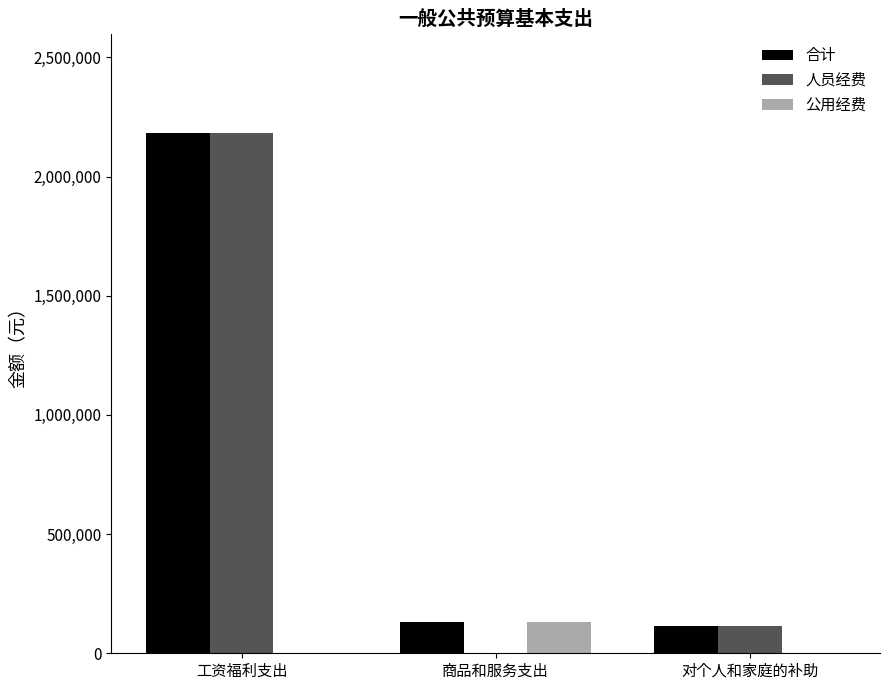

Between 工资福利支出 and 商品和服务支出, which series saw the biggest shift?

人员经费